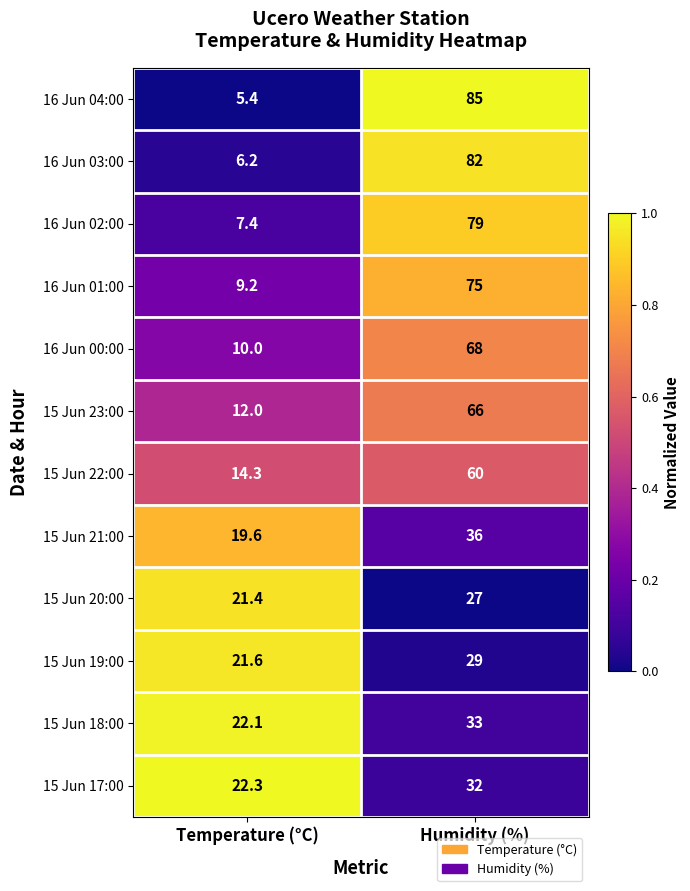

Which series has the largest total across all categories?

16 Jun 04:00